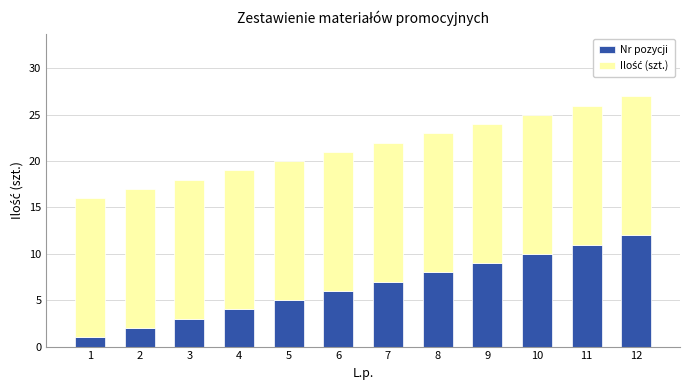

Rank the categories by Nr pozycji value from lowest to highest.

1, 2, 3, 4, 5, 6, 7, 8, 9, 10, 11, 12